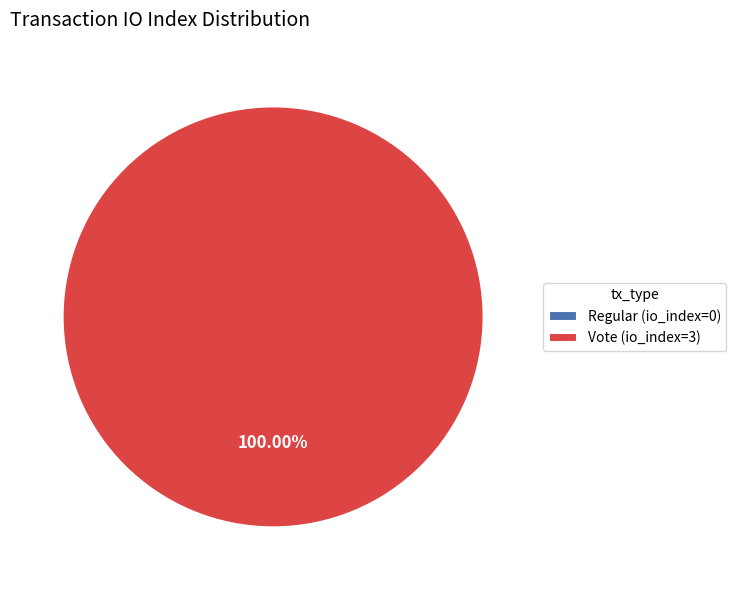

To the nearest percent, what is the average slice percentage?

50%